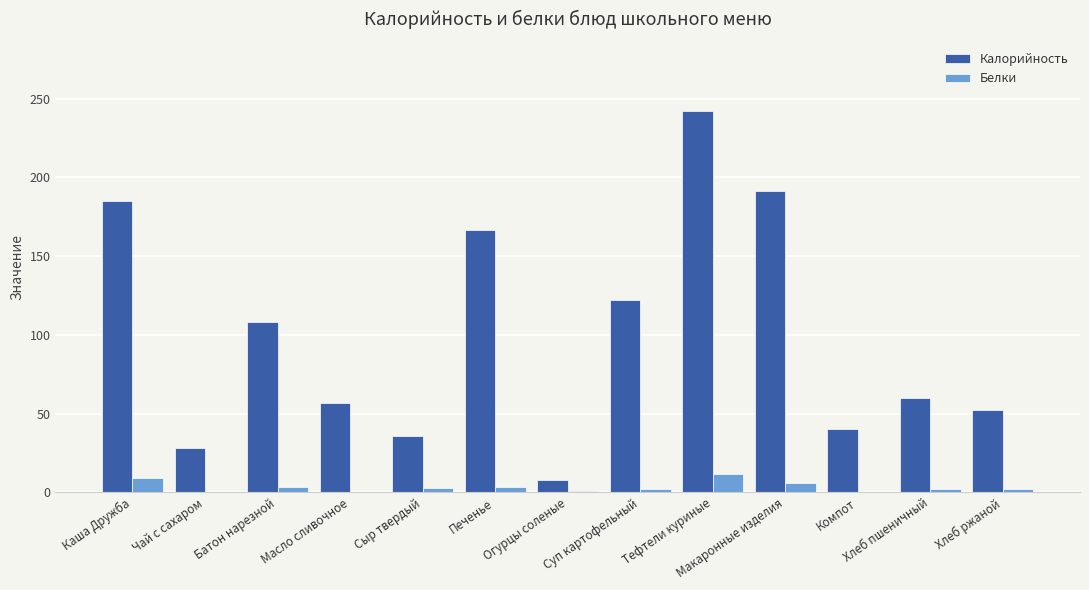

What is the sum of the Белки values at Хлеб пшеничный and Макаронные изделия?

7.8